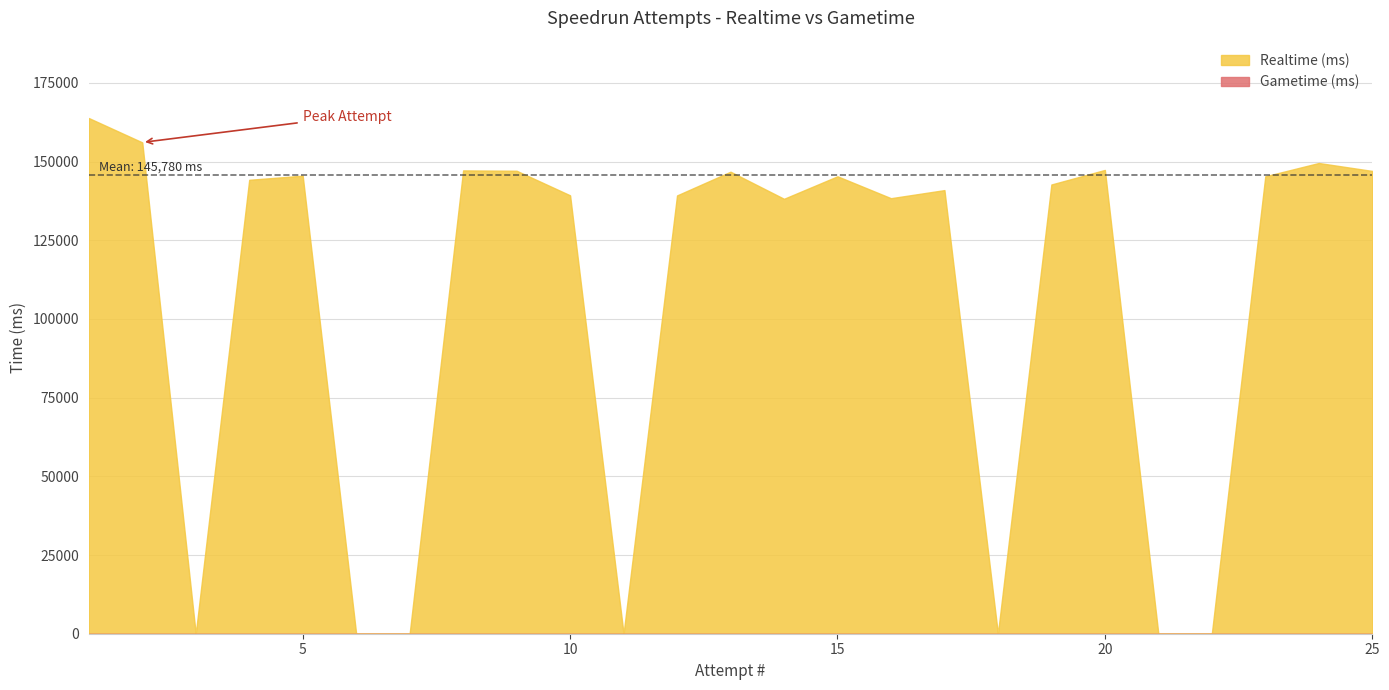

Which has a higher value, 20 or 7?

20